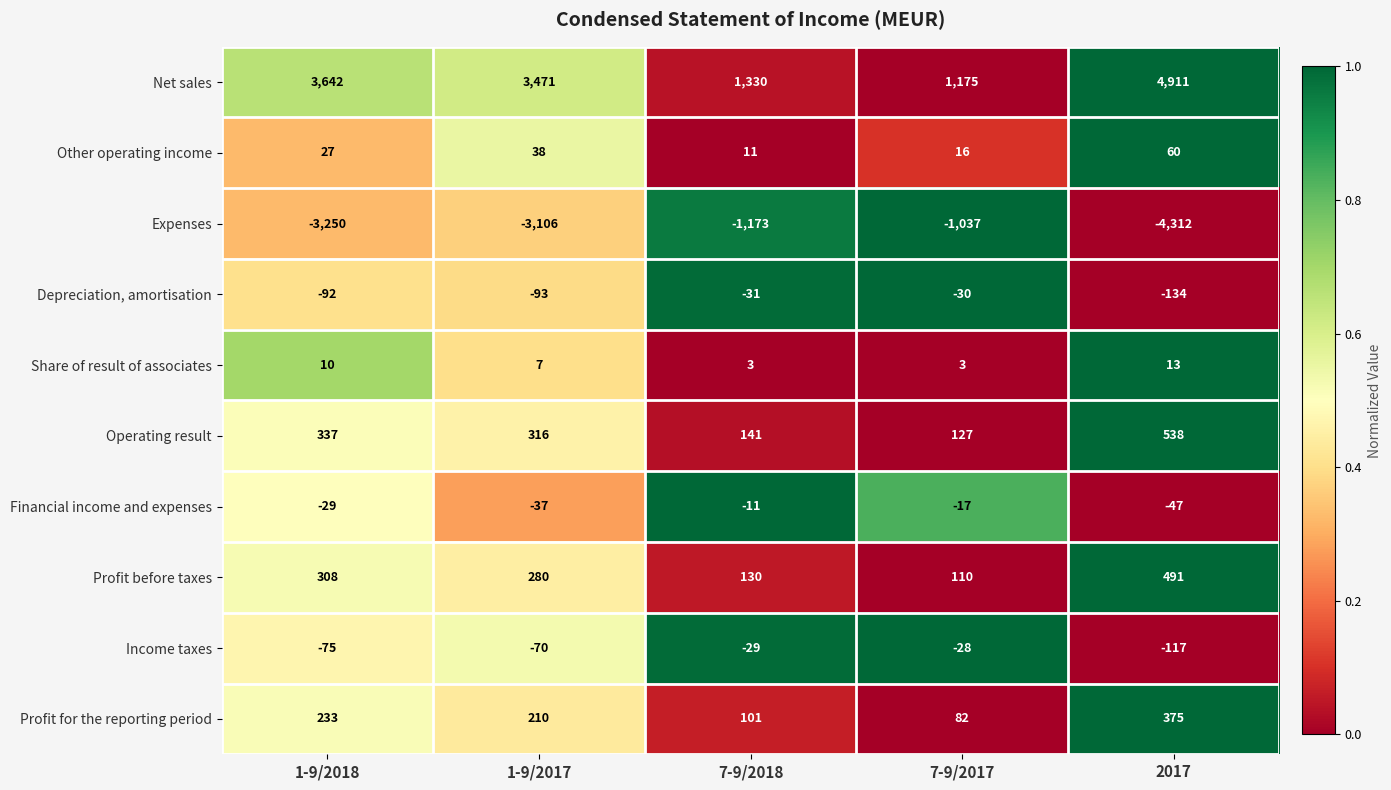

What is the difference between the maximum and second lowest values in the Share of result of associates series?

10